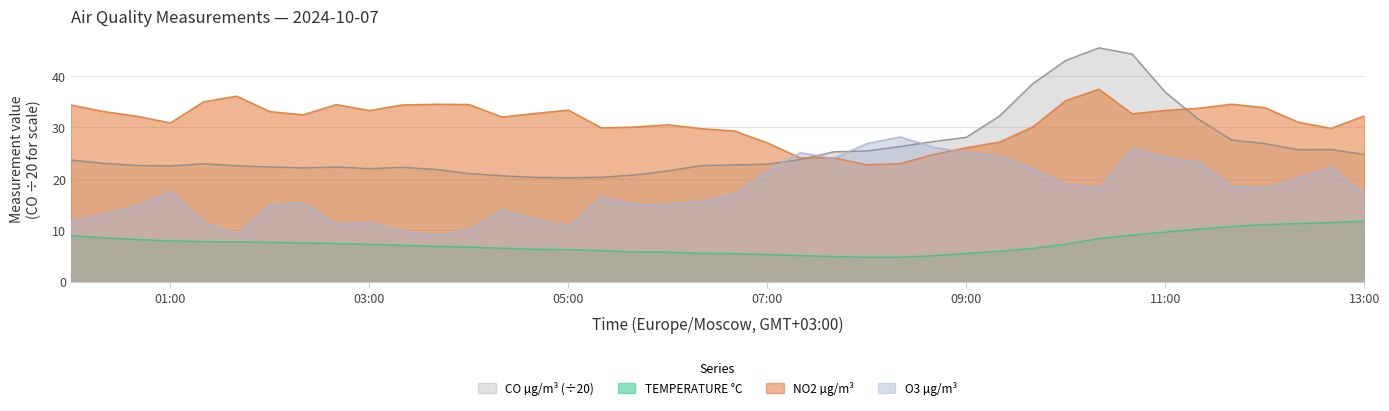

Which series has the largest total across all categories?

NO2 µg/m³